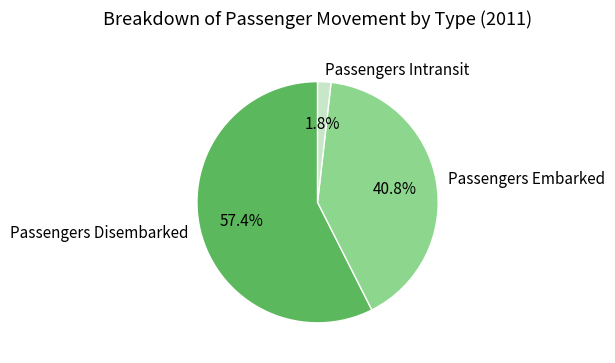

What is the total percentage of Passengers Embarked and Passengers Disembarked?

98.2%